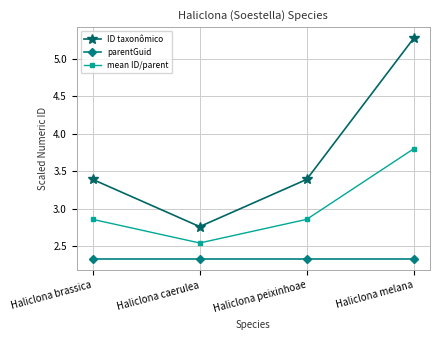

What position from the right is Haliclona caerulea?

3